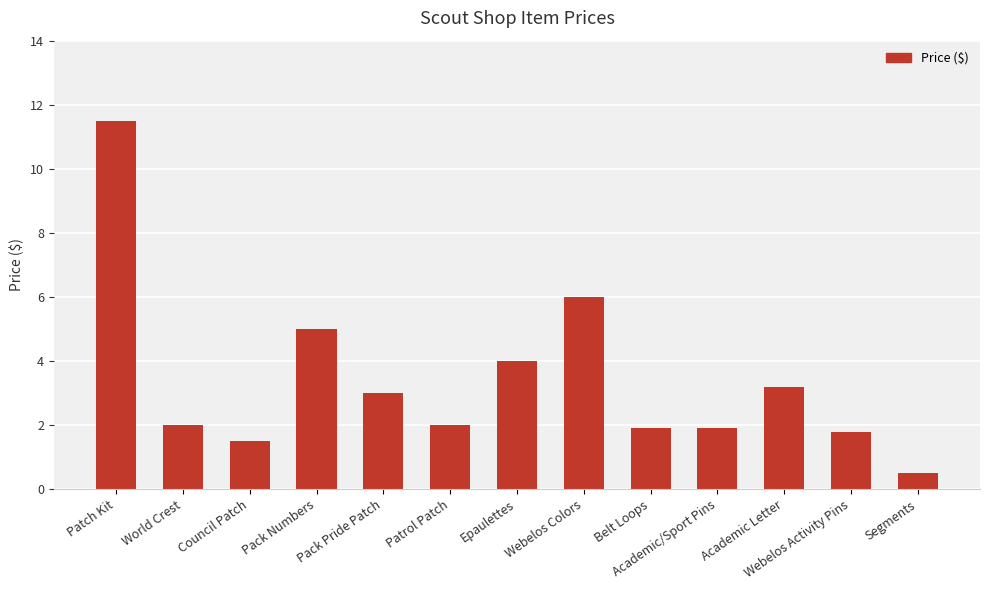

What value does the data have at Webelos Activity Pins?

1.8